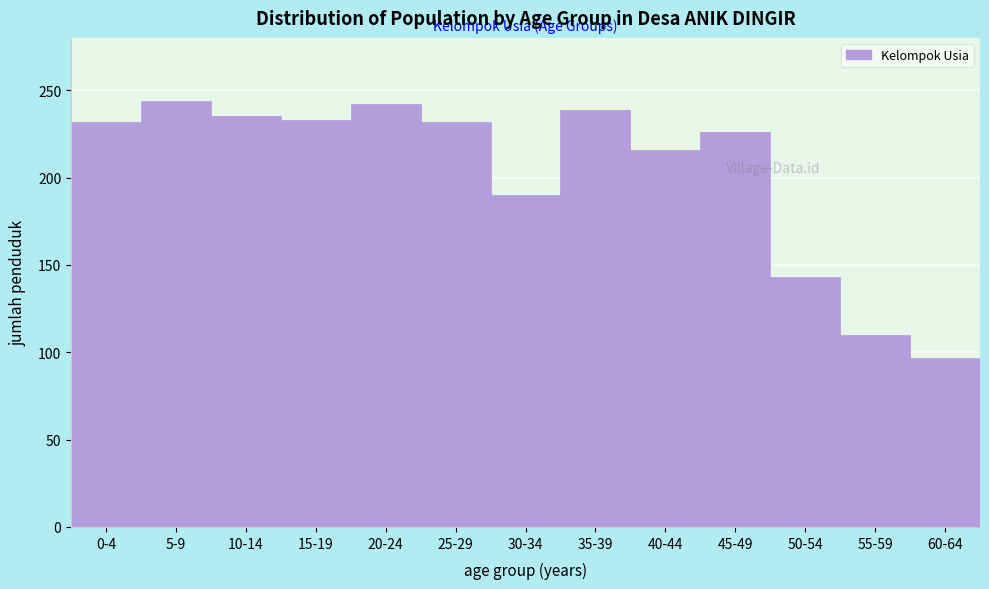

What is the label of the 4th bar from the left?

15-19